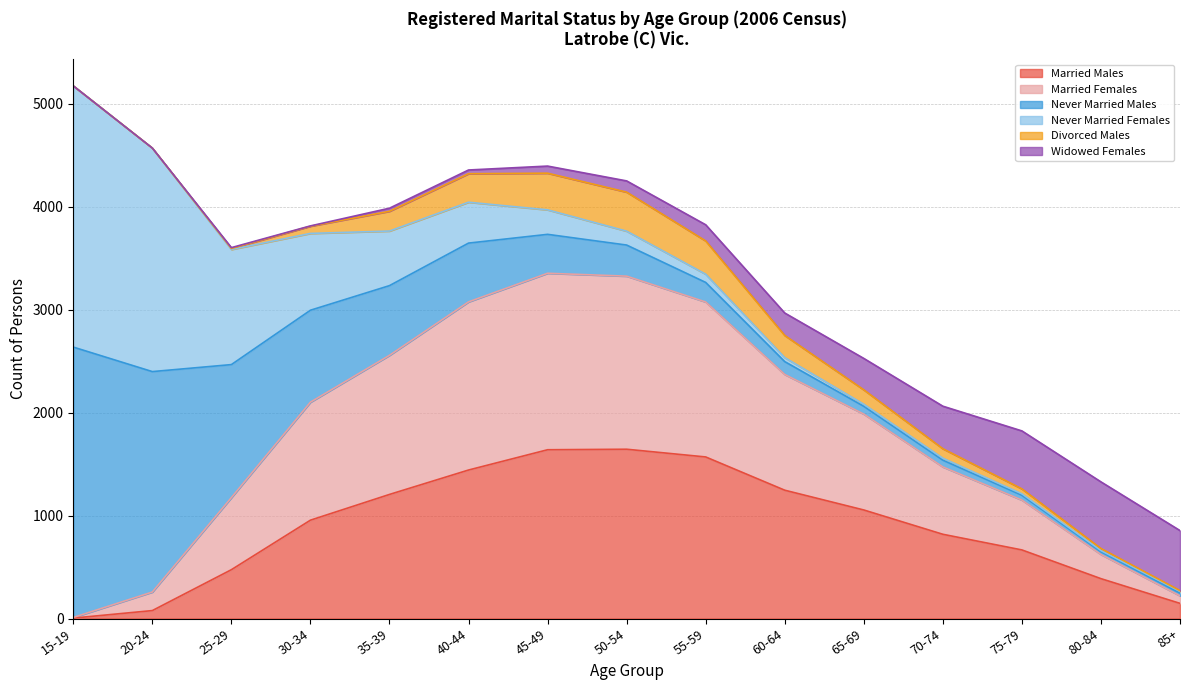

Which series has the widest spread of values?

Never Married Males